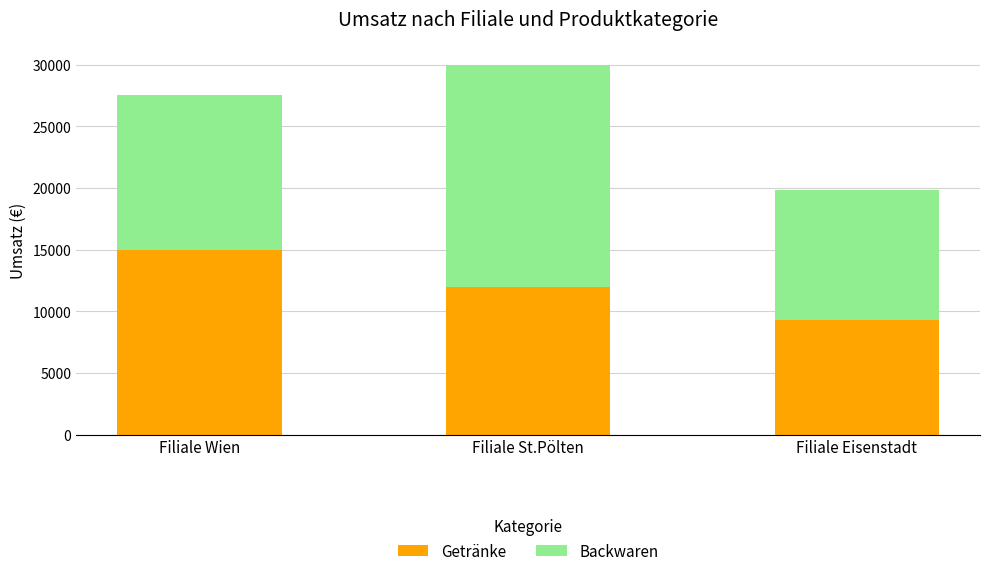

At which category is the sum across all series the highest?

Filiale St.Pölten